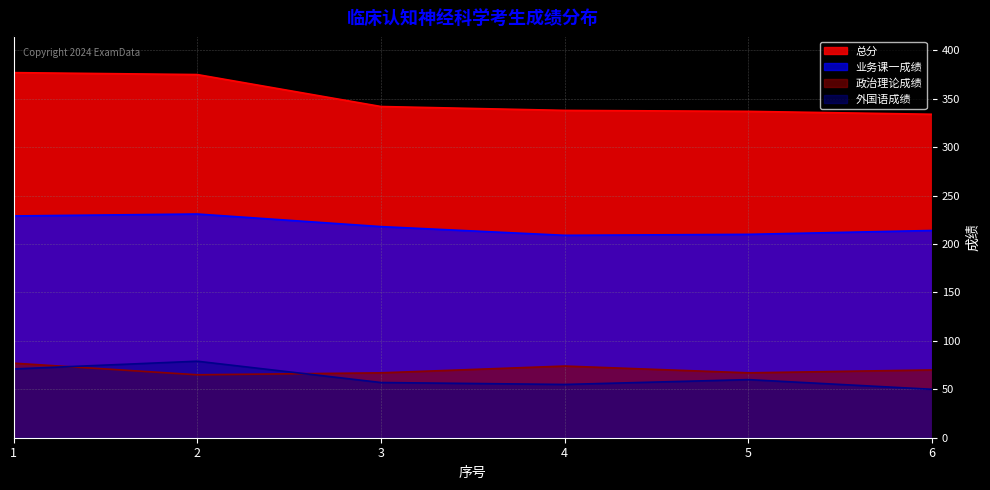

How many lines are shown in the chart?

4